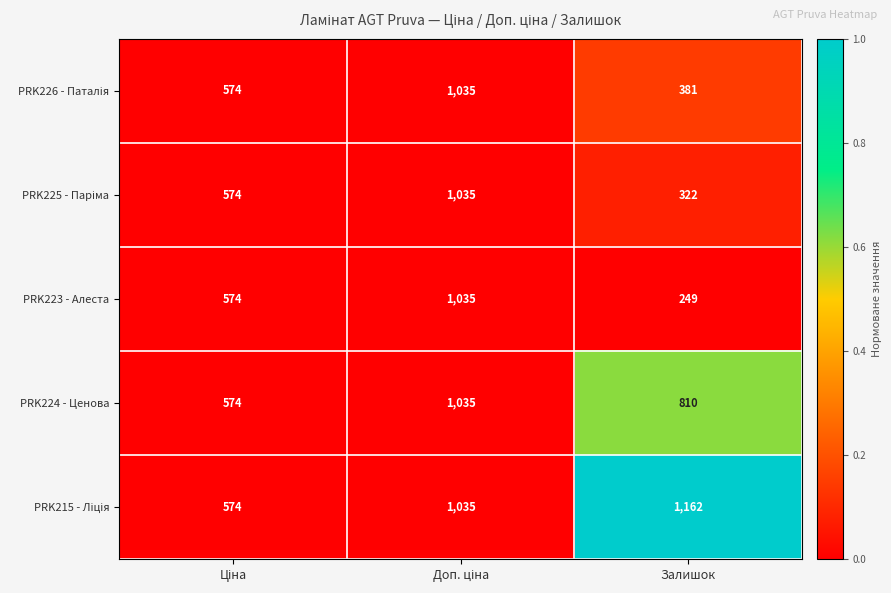

What is the total value across all series at Залишок?

2924